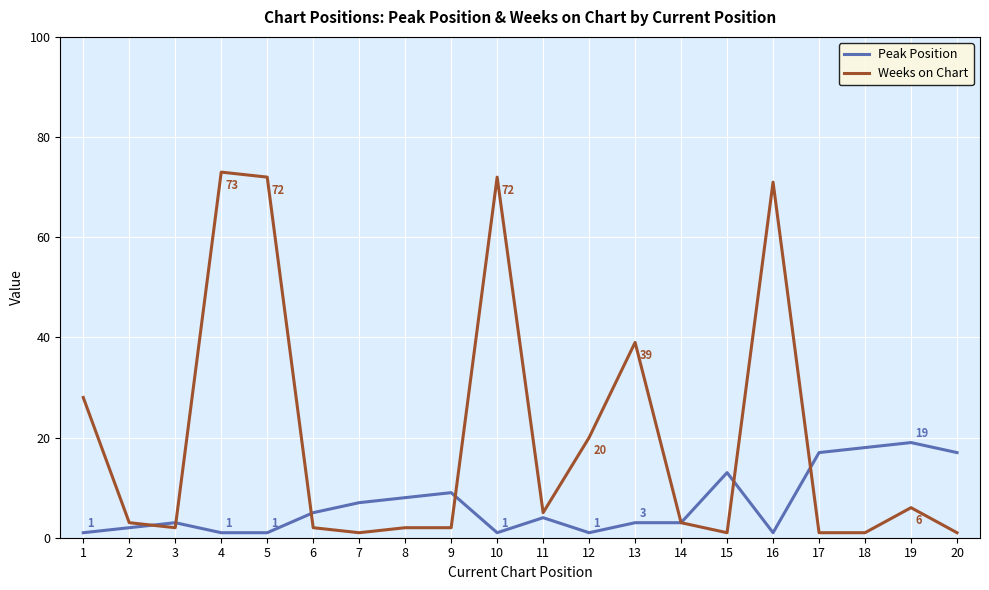

Which series ends up on top after the final intersection of Peak Position and Weeks on Chart?

Peak Position